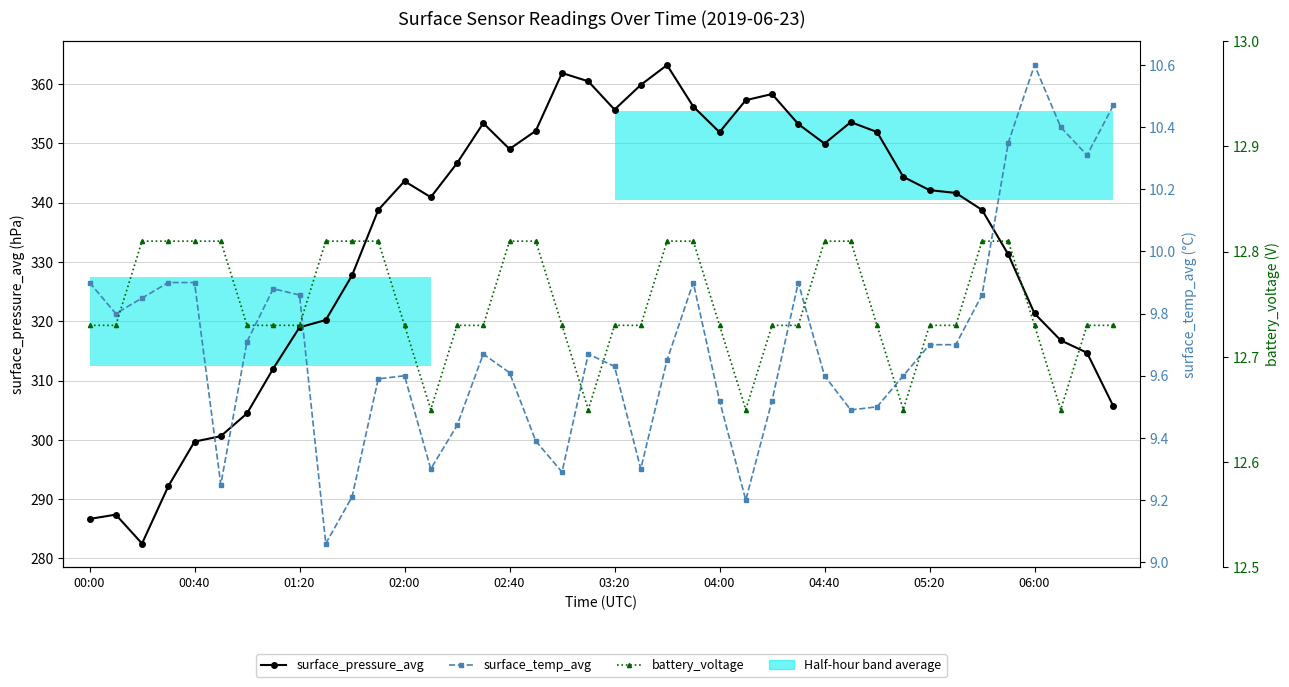

What are all the series names shown in the legend?

surface_pressure_avg, surface_temp_avg, battery_voltage